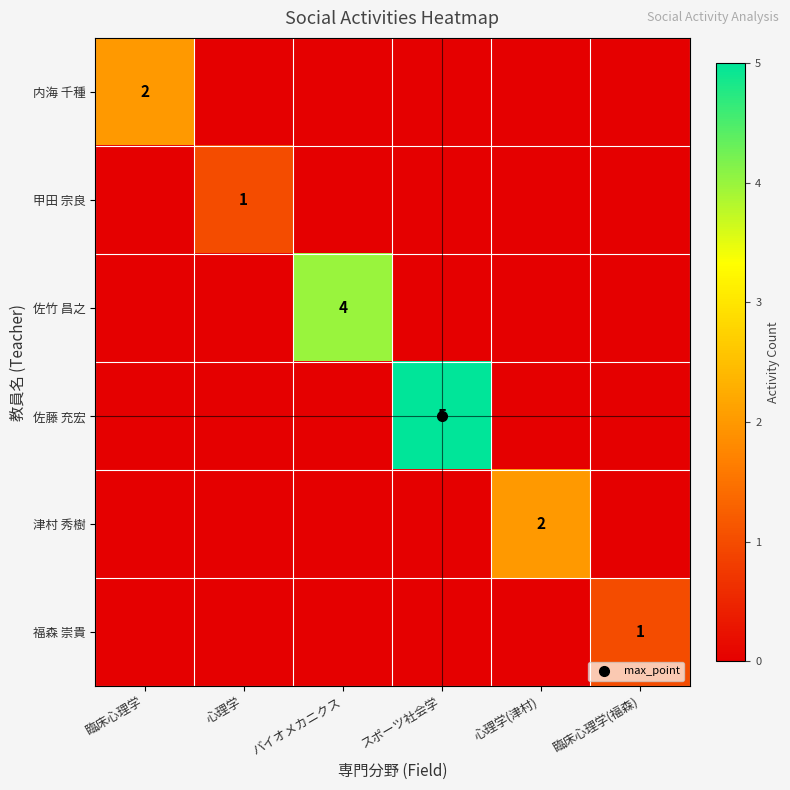

The 福森 崇貴 series shows 0 at バイオメカニクス. True or false?

True